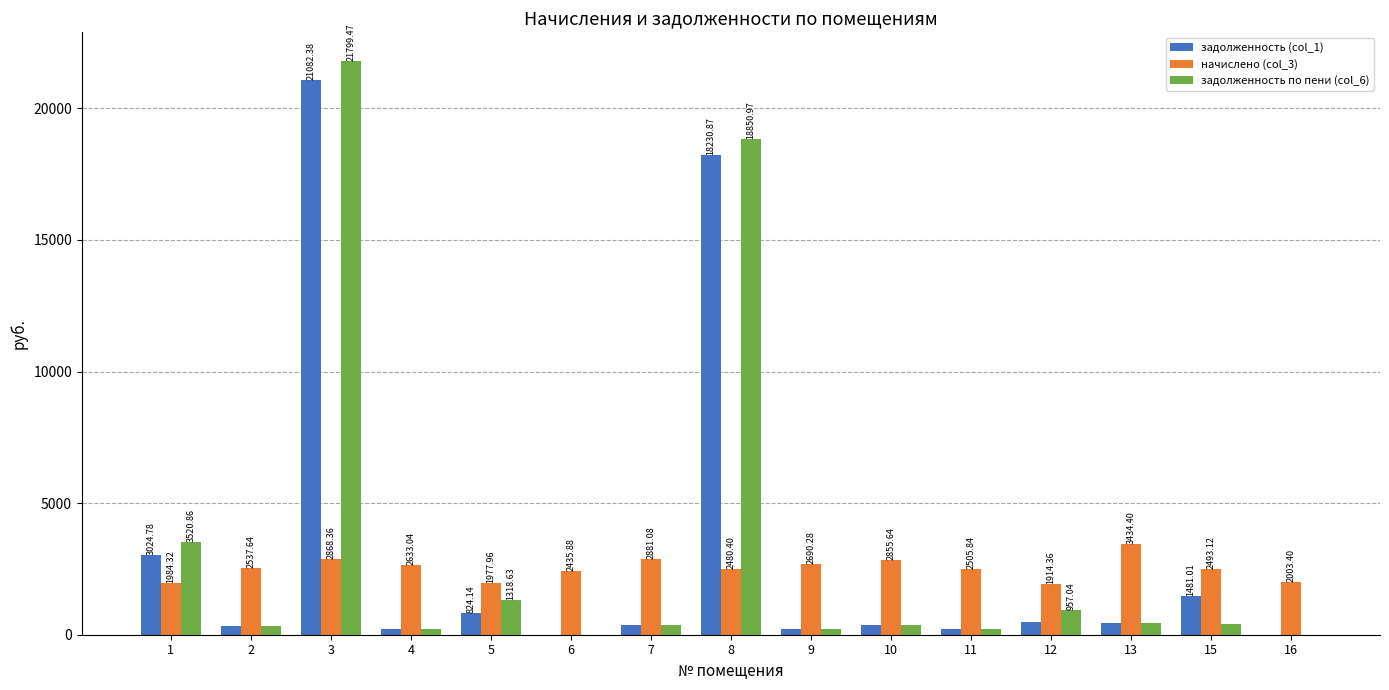

What is the sum of all задолженность по пени (col_6) values?

48970.8